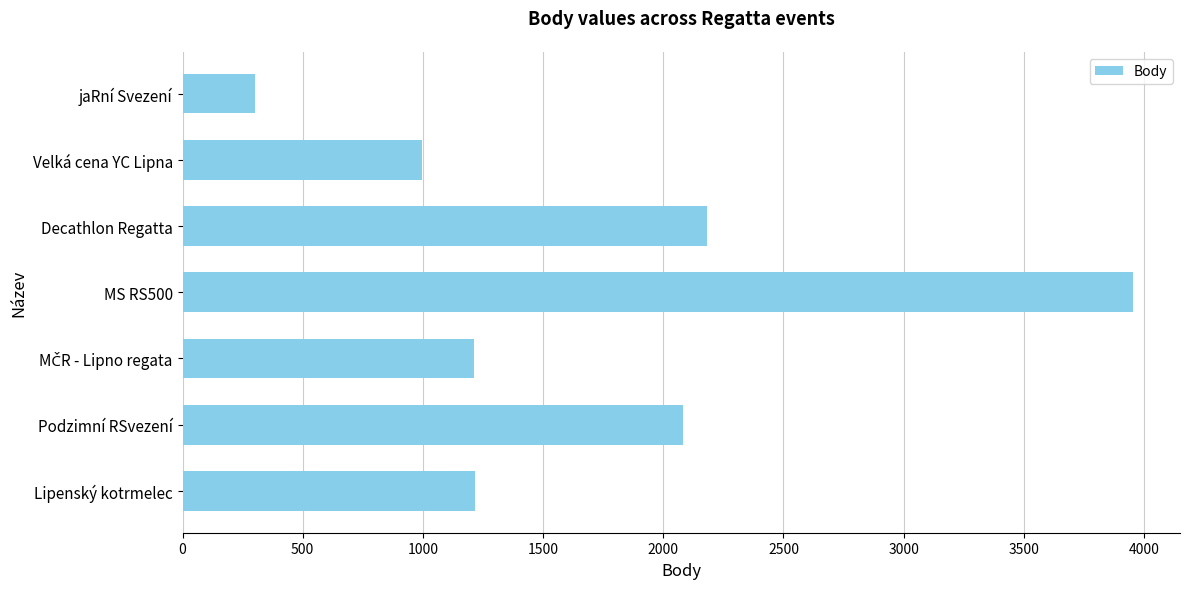

What is the change in value from Podzimní RSvezení to Decathlon Regatta?

+102